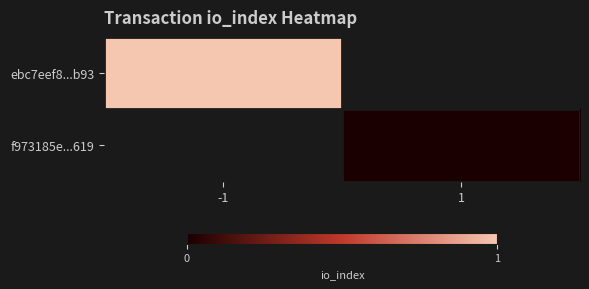

Between -1 and 1, which is larger?

1